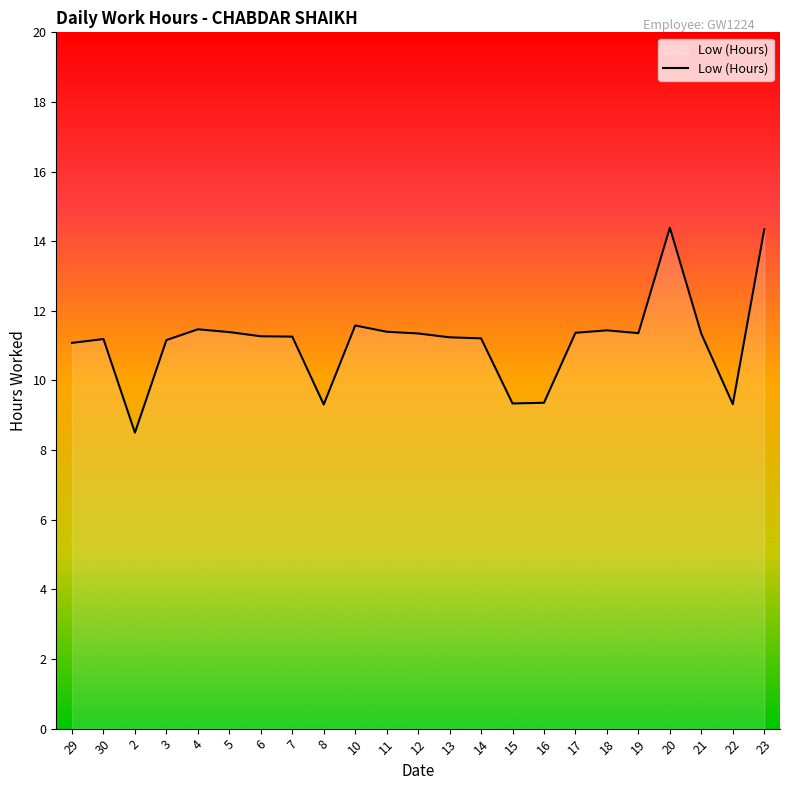

What is the difference between the values at 14 and 4?

0.3